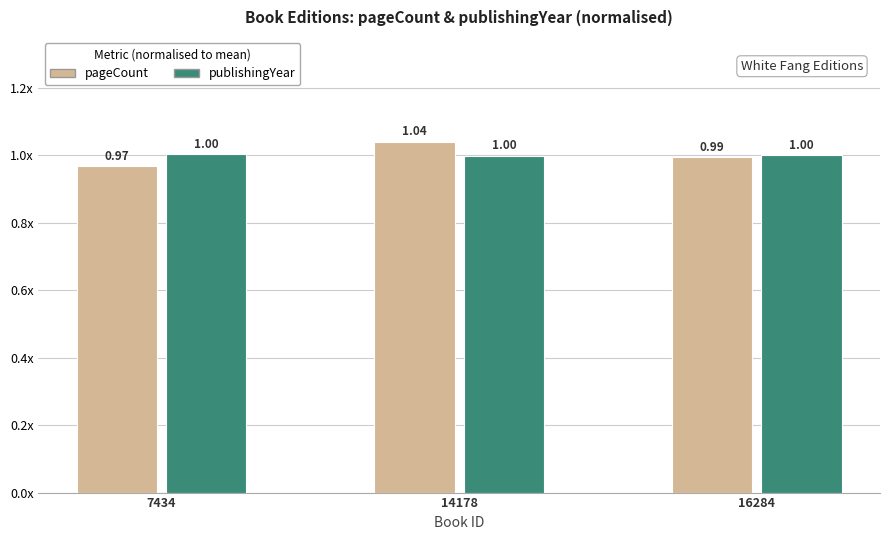

What are all the series names shown in the legend?

pageCount, publishingYear